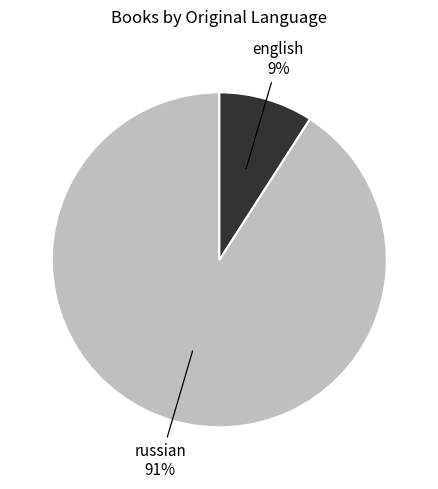

To the nearest percent, what is the difference between the largest and smallest slice percentages?

82%